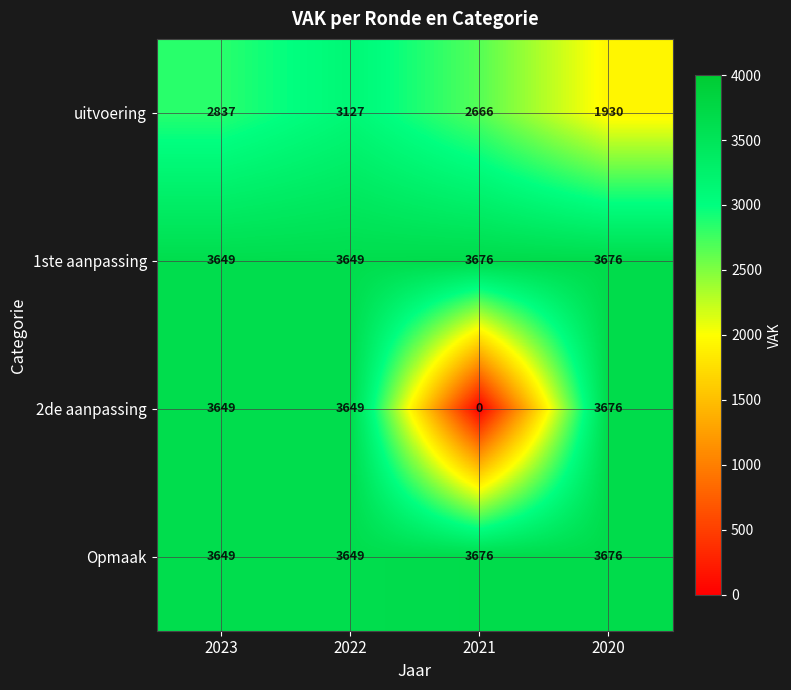

The value of 2de aanpassing at 2022 is 3649. True or false?

True